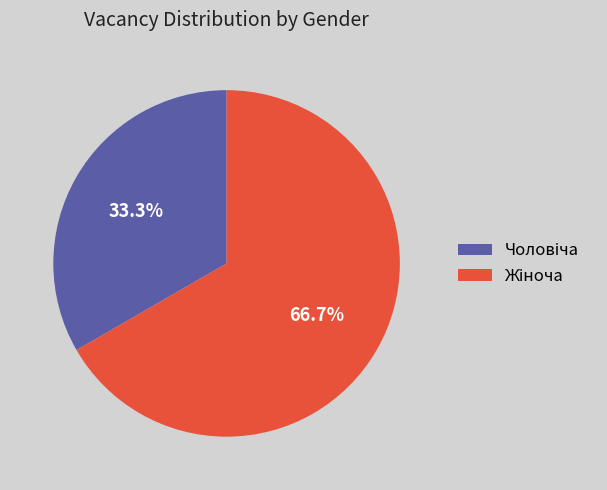

Is there a majority slice in this chart?

Yes